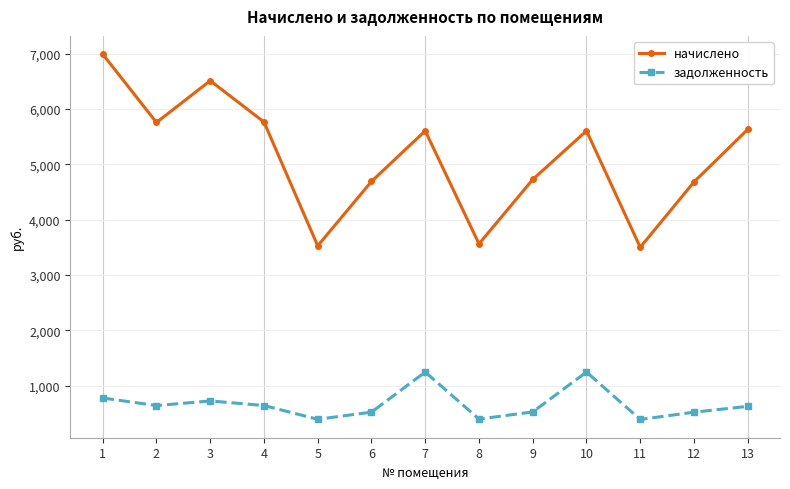

Which series has the widest spread of values?

начислено